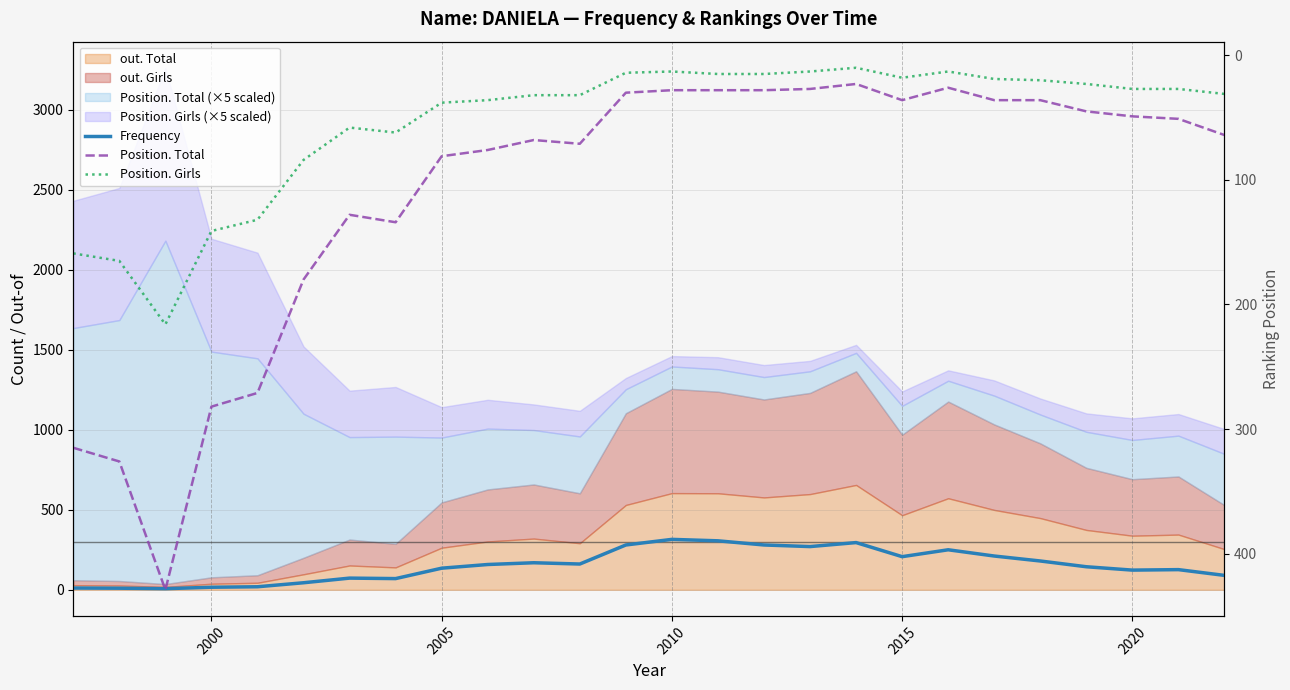

How many interior local peaks does the Frequency series have?

6